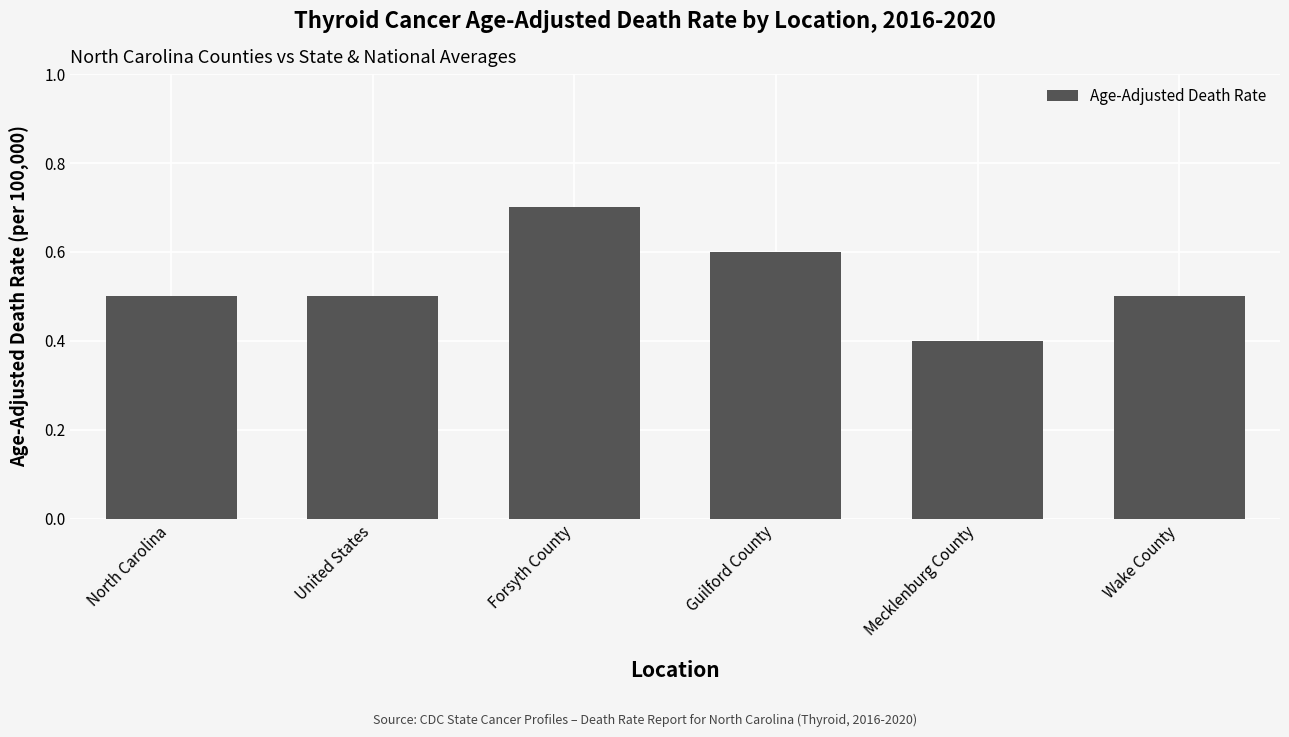

How many bars are there in total?

6